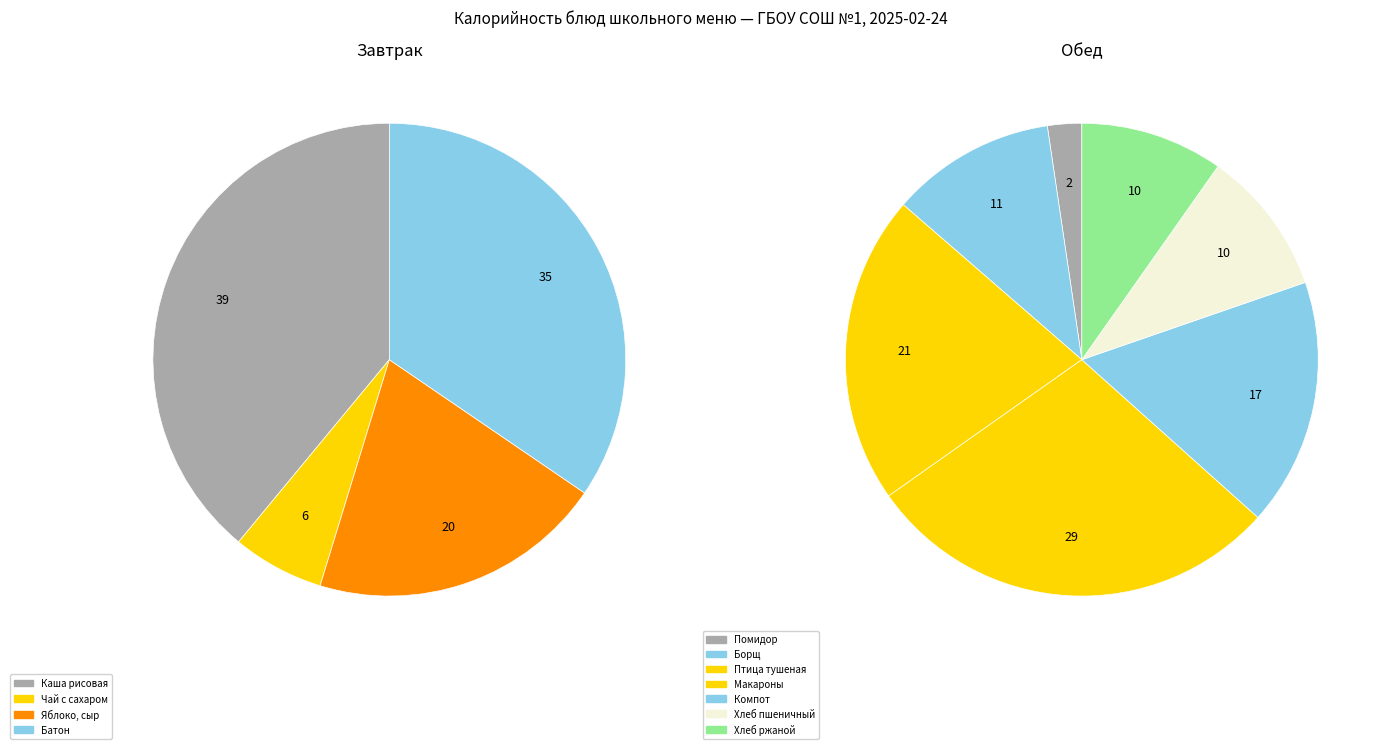

What is the ratio of the value at птица тушеная в соусе to the value at борщ с капустой и картофелем, с зеленью?

1.9